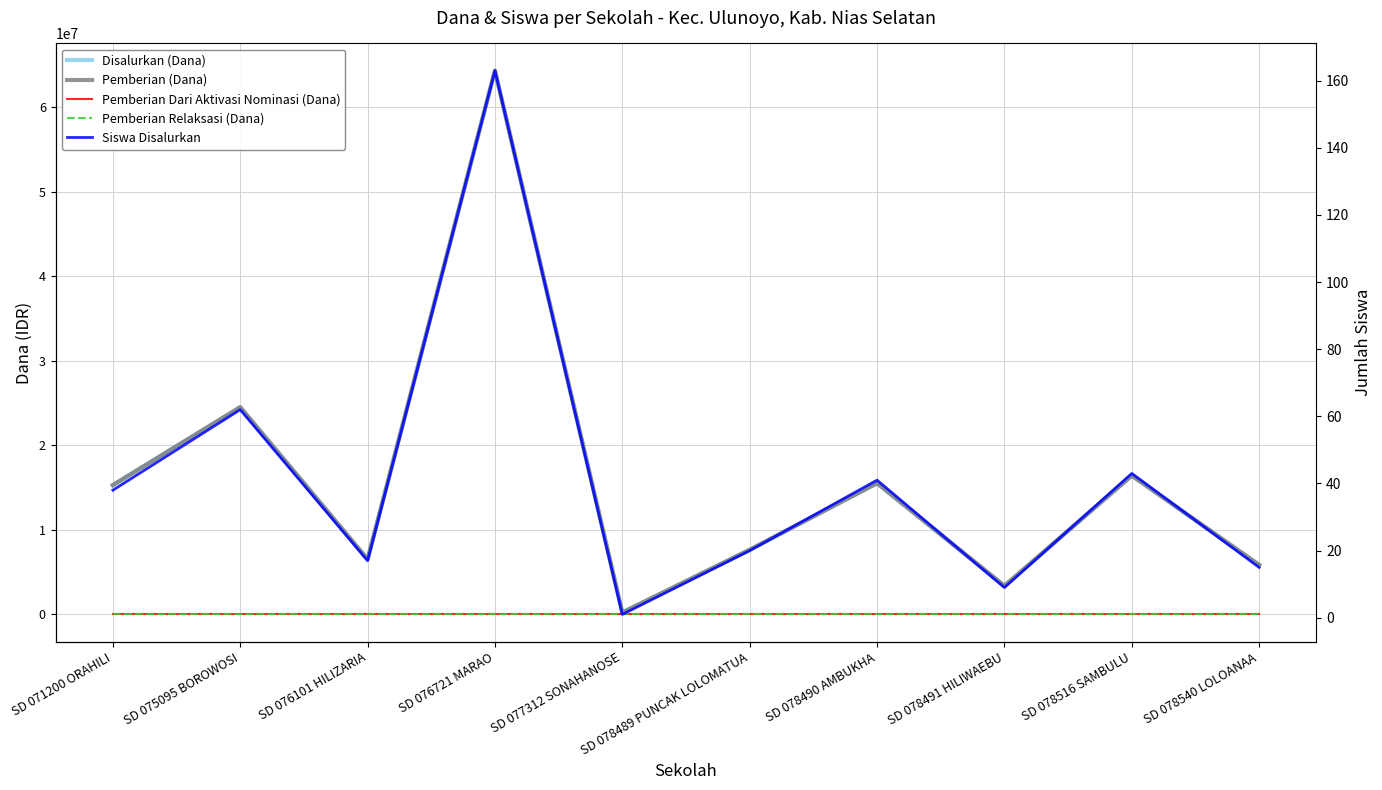

True or false: Pemberian Relaksasi (Dana) has more than 2 interior local peaks.

False